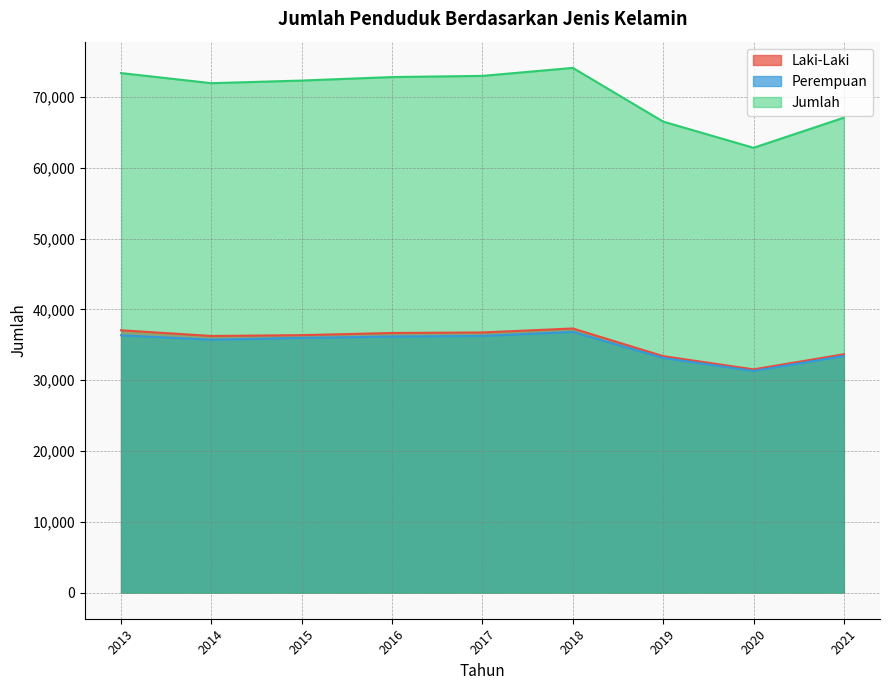

Which series has the largest total across all categories?

Jumlah